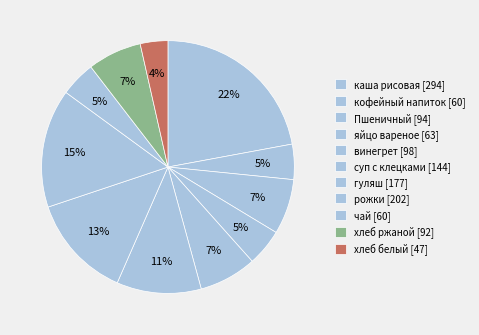

How many slices are in this pie chart?

11